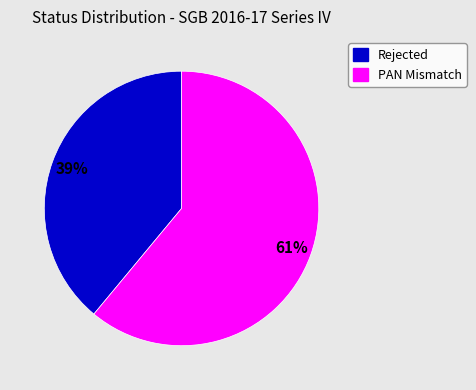

How many slices are in this pie chart?

2